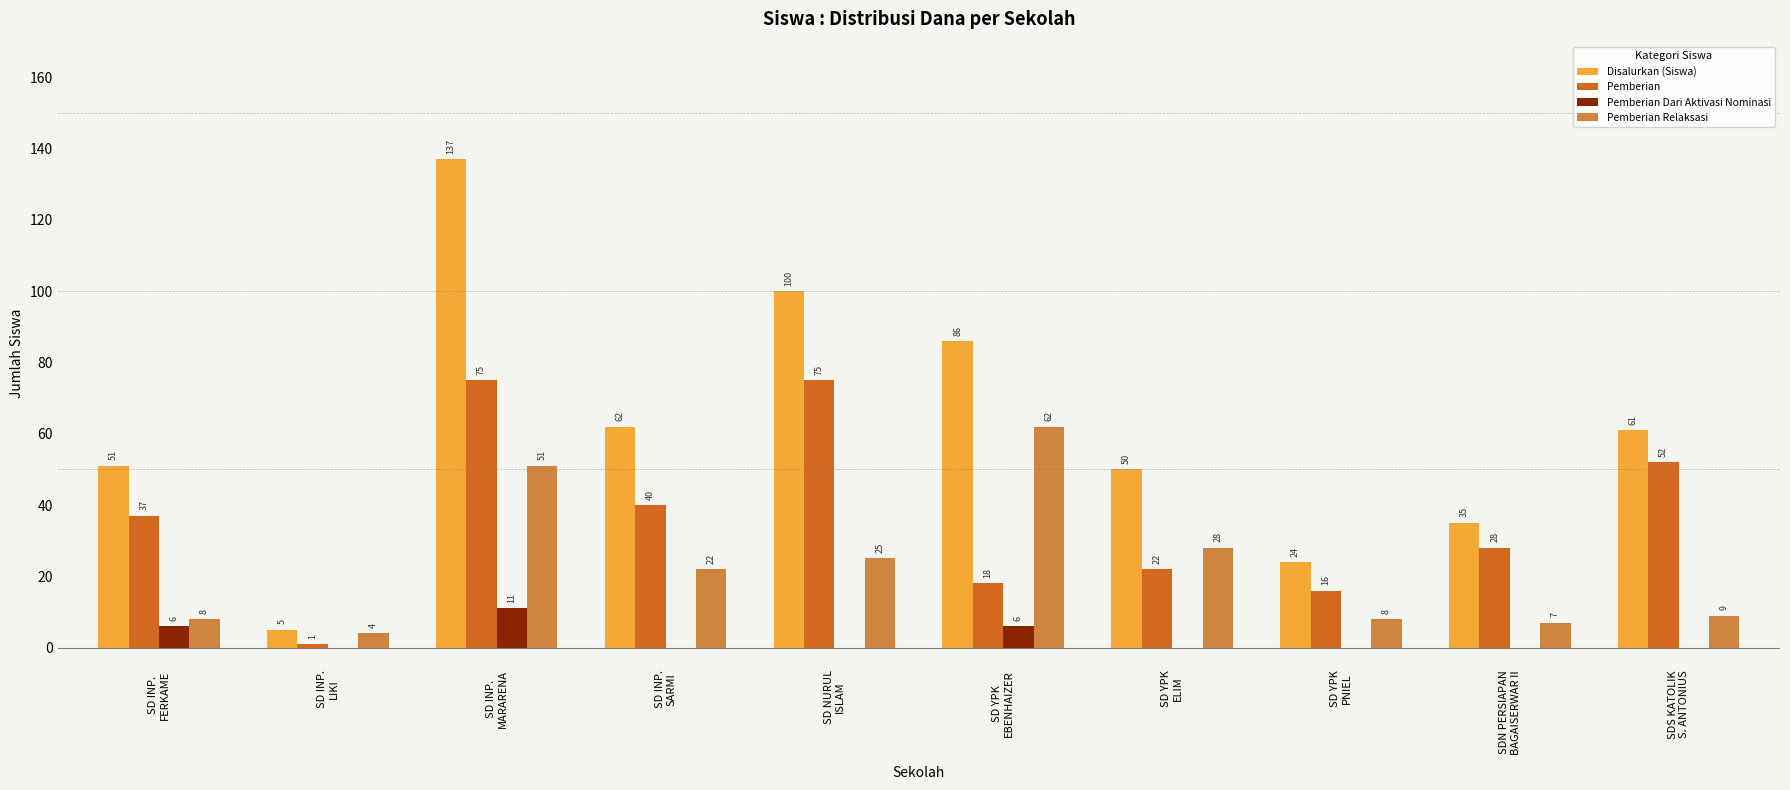

What is the maximum value for Pemberian Relaksasi?

62